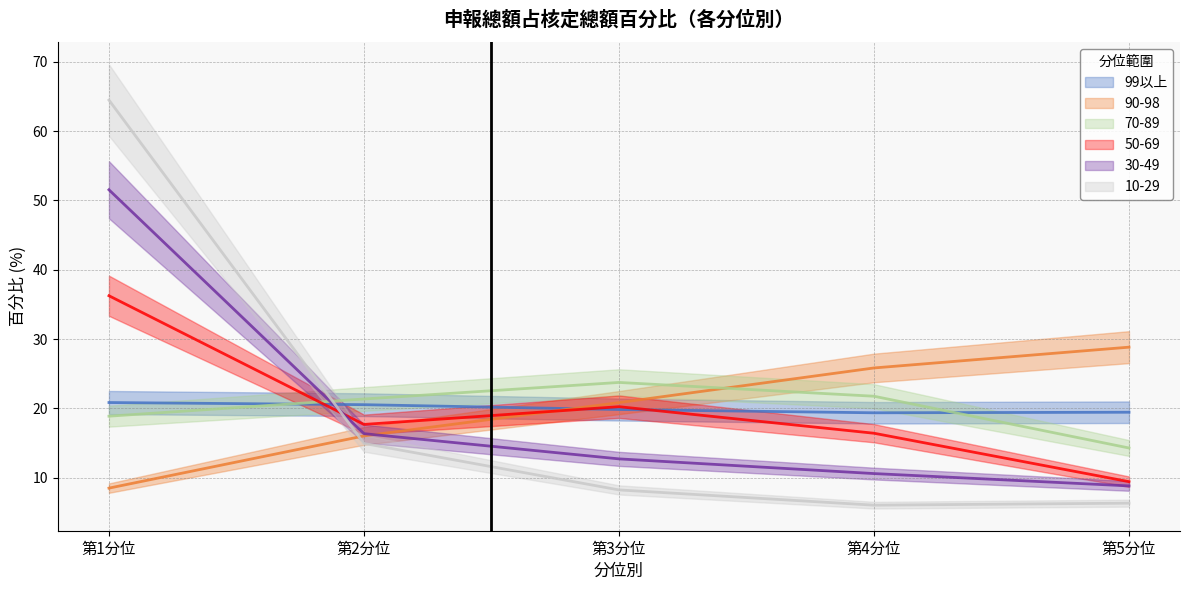

Is the value of 50-69 at 第1分位 greater than the value of 70-89 at 第1分位?

Yes